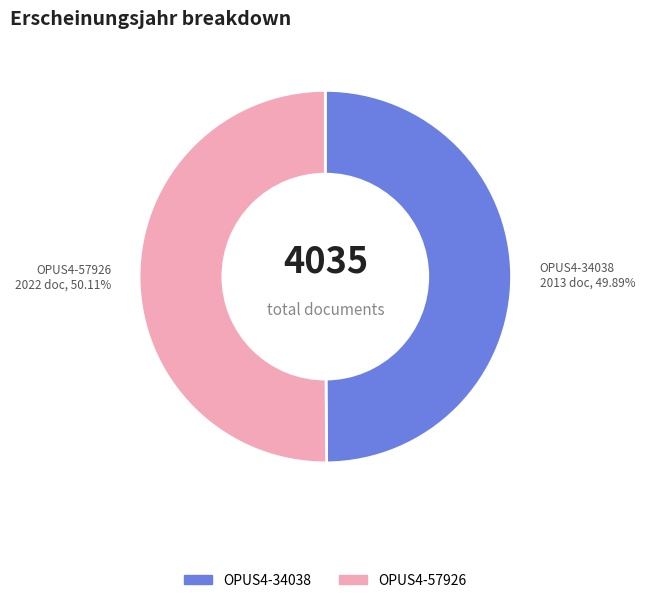

Do OPUS4-57926 and OPUS4-34038 together represent more than half of the pie?

Yes